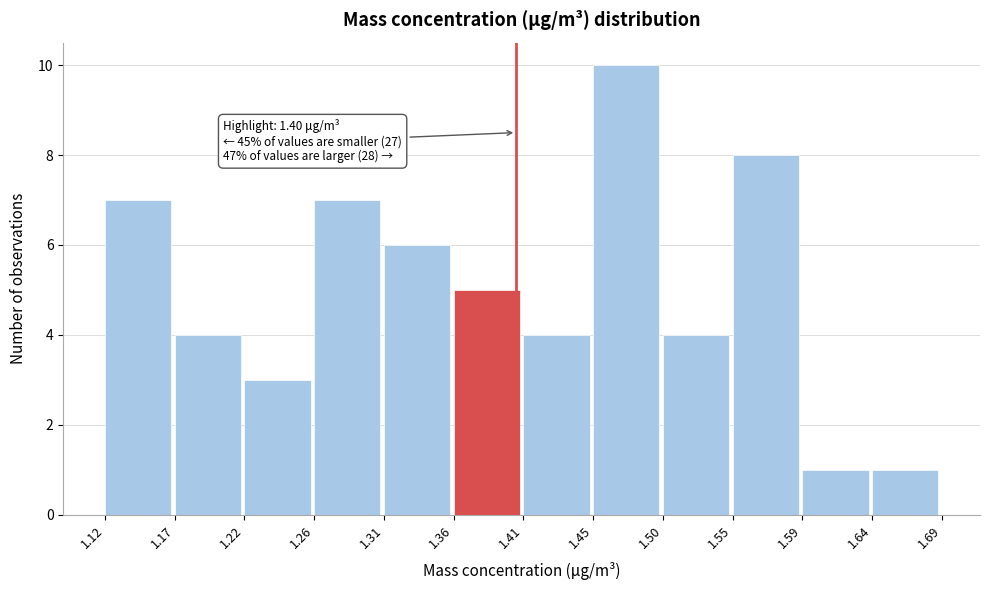

Which range on the x-axis has the tallest bar?

1.45 to 1.50